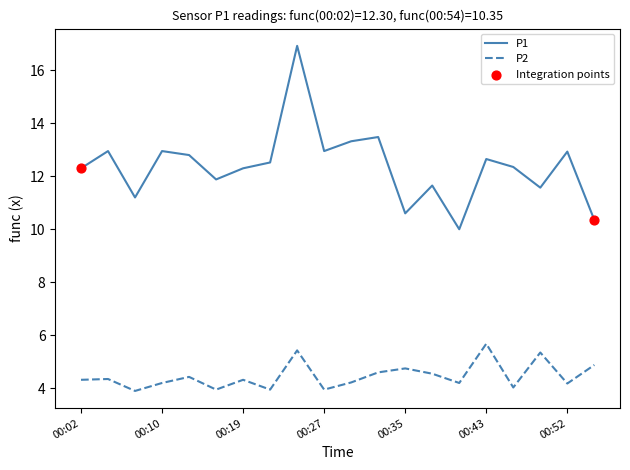

True or false: P2 and P1 cross at least once.

False